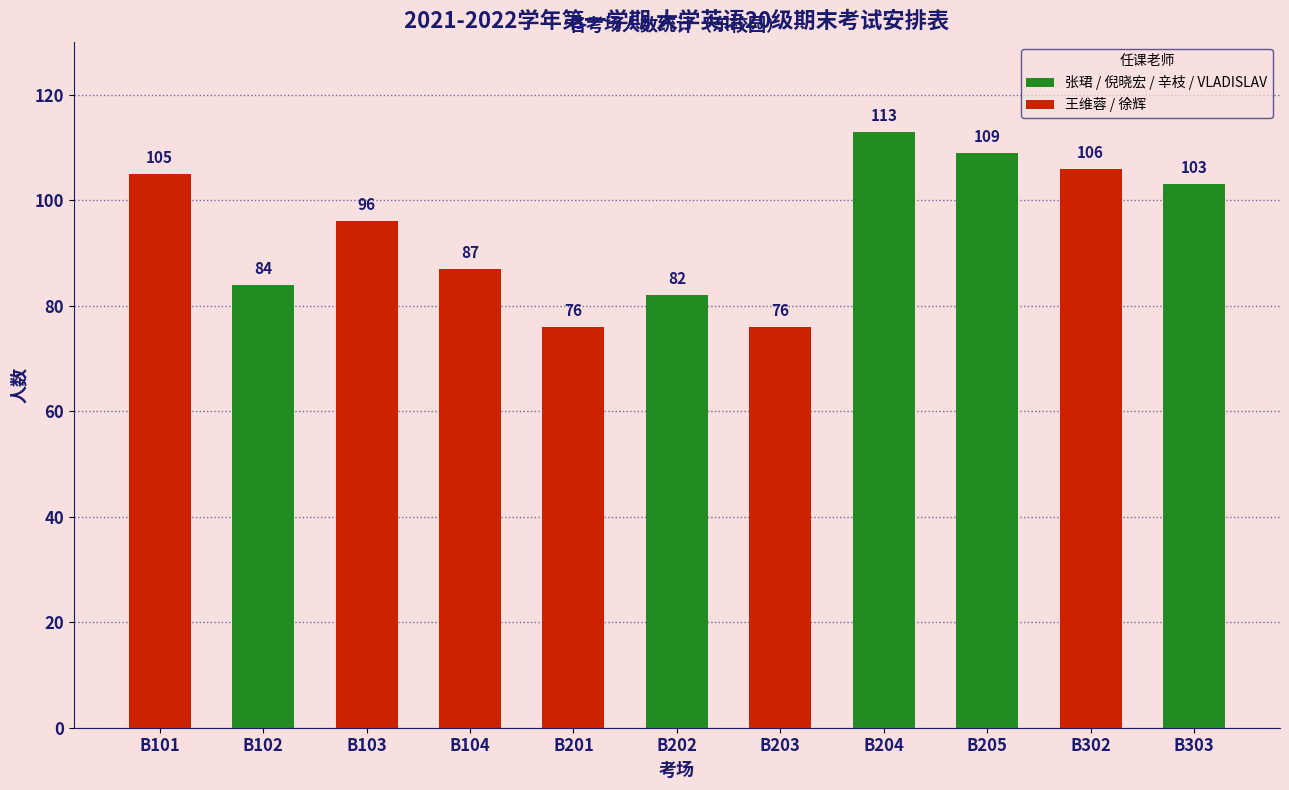

What is the value of the 3rd bar from the left?

96